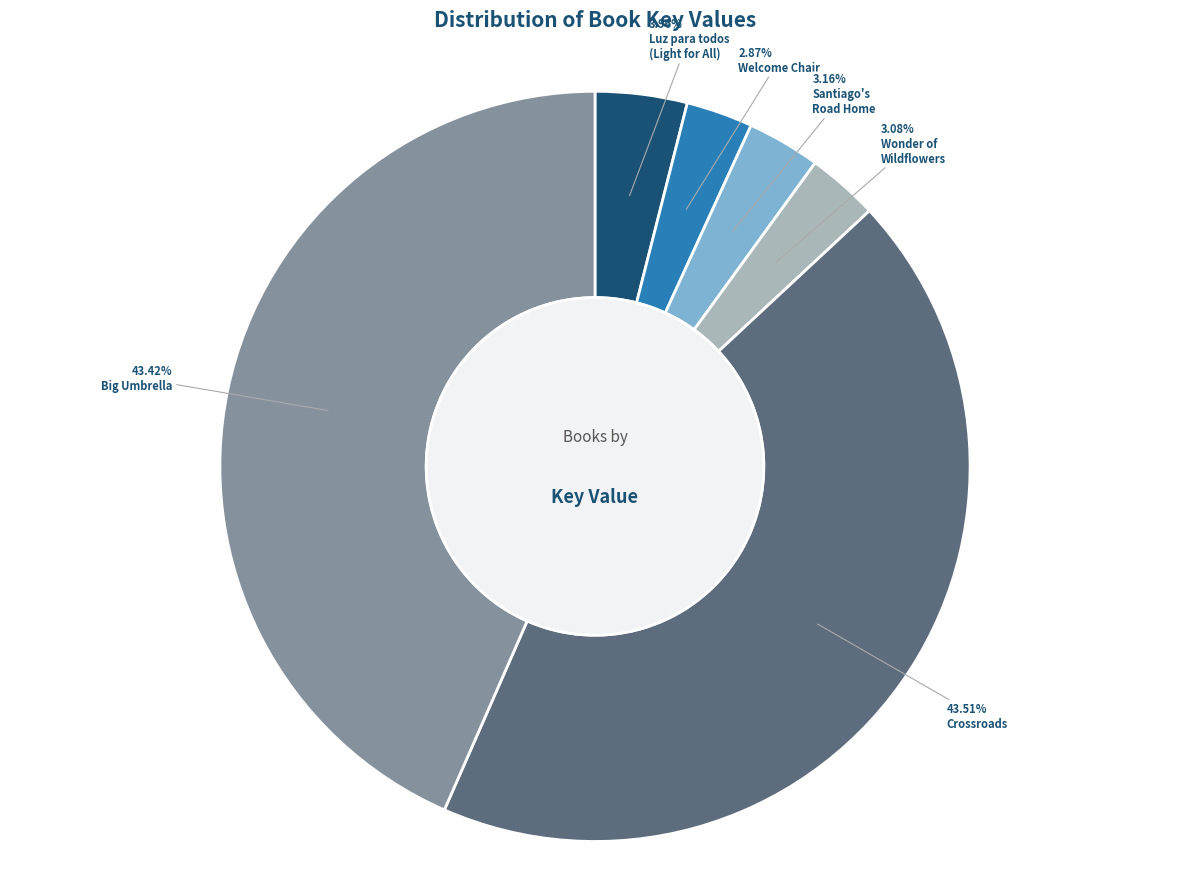

Is there any slice that represents more than half of the pie?

No